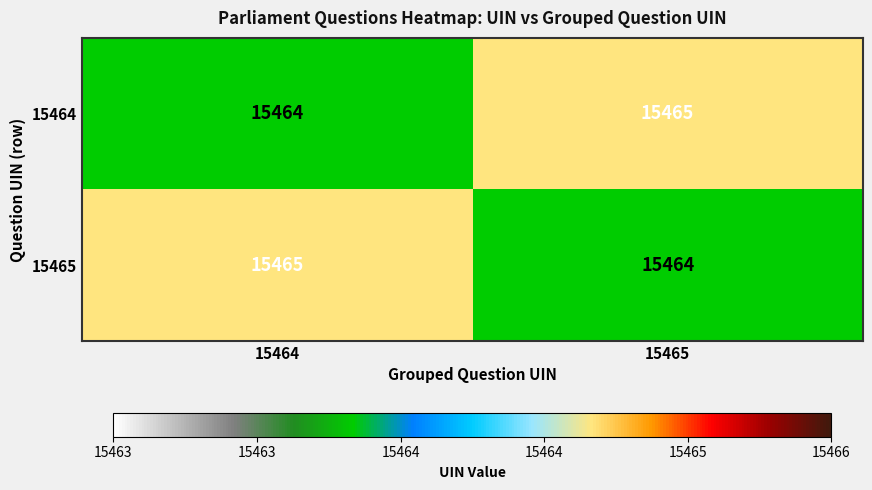

At which label does 15464 reach its minimum?

15464